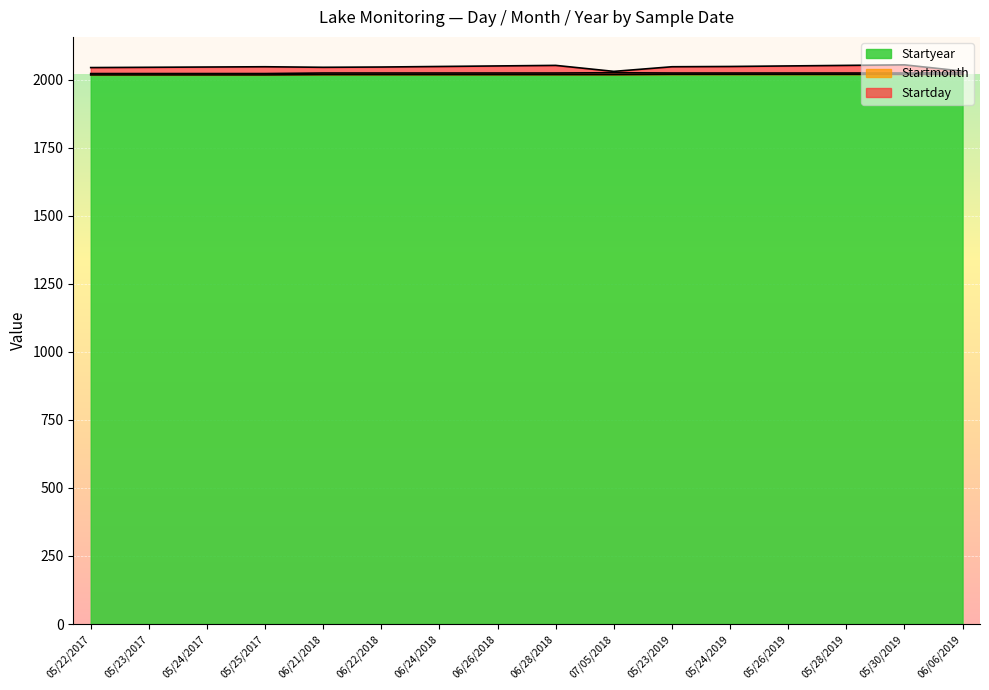

What is the minimum value for Startyear?

2017